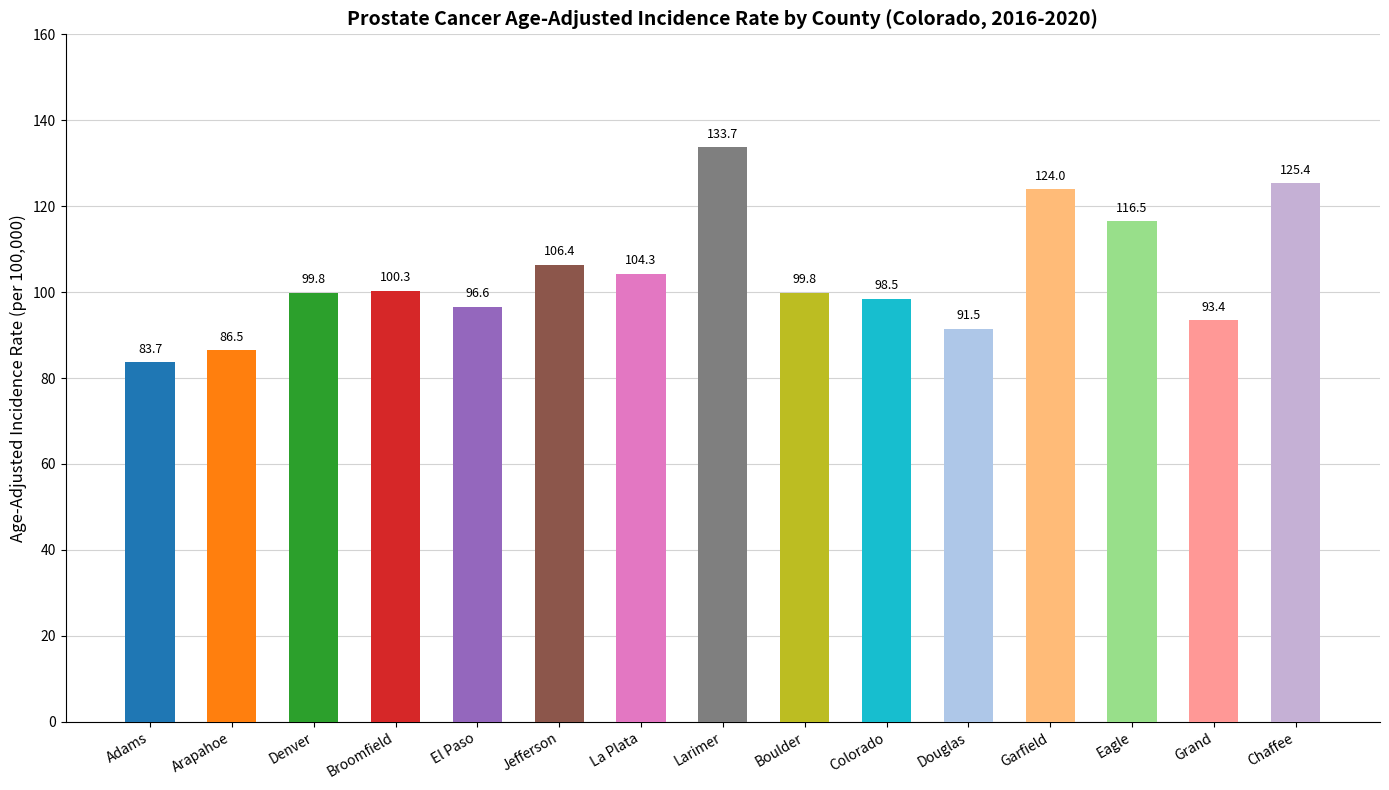

What is the maximum value shown in the chart?

133.7